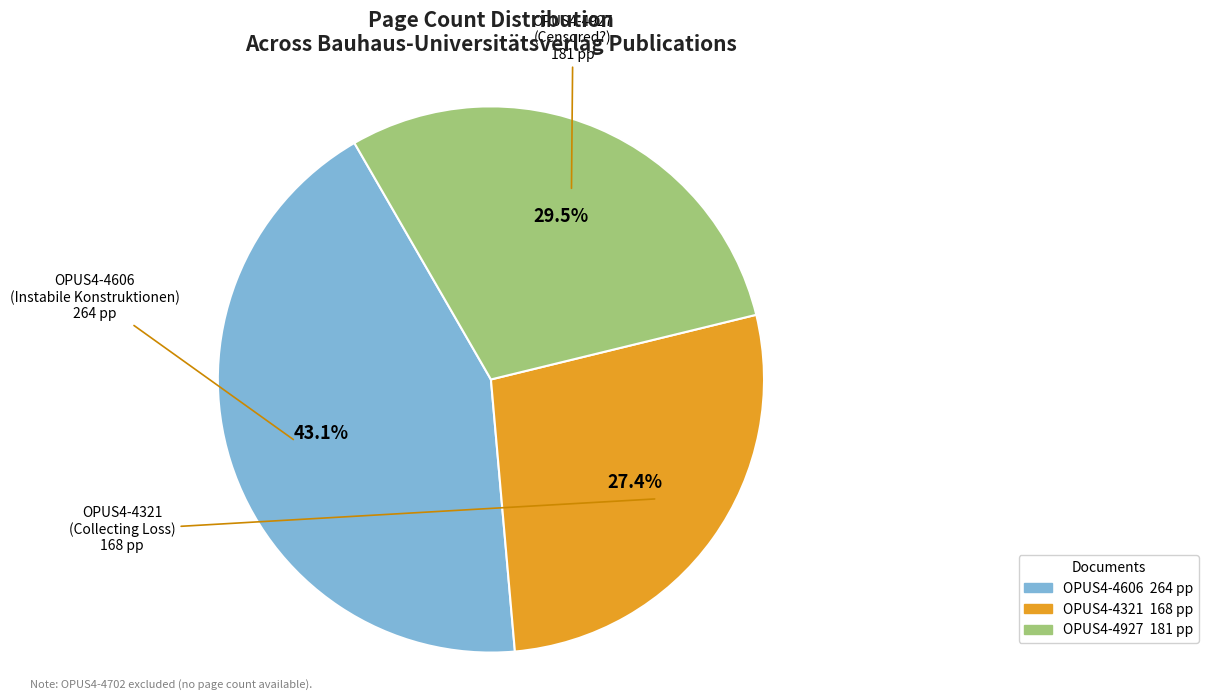

How many segments does this pie chart have?

3